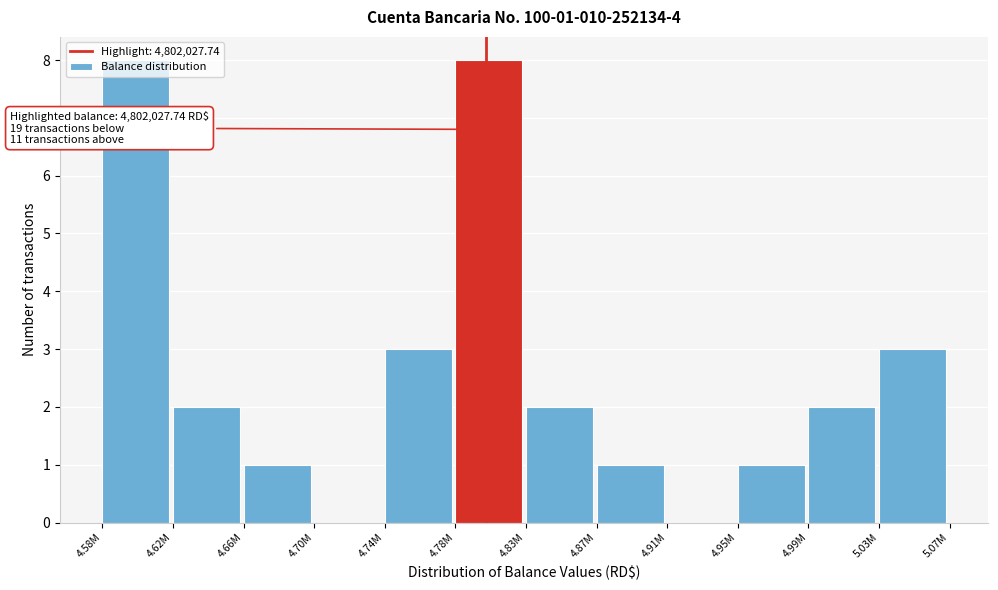

Is it true that the value at 4.58M is 12?

False